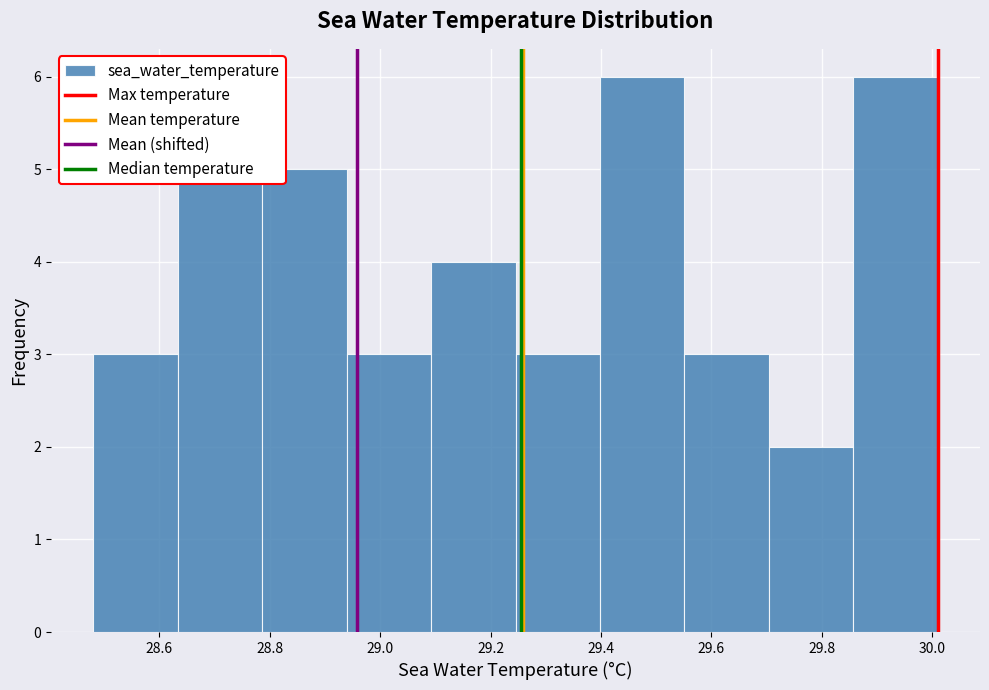

How tall is the bar that spans 29.56 to 29.70 on the x-axis? Neither the bar edges nor the heights are printed on the chart, so give them approximately, as read against the axes.

3